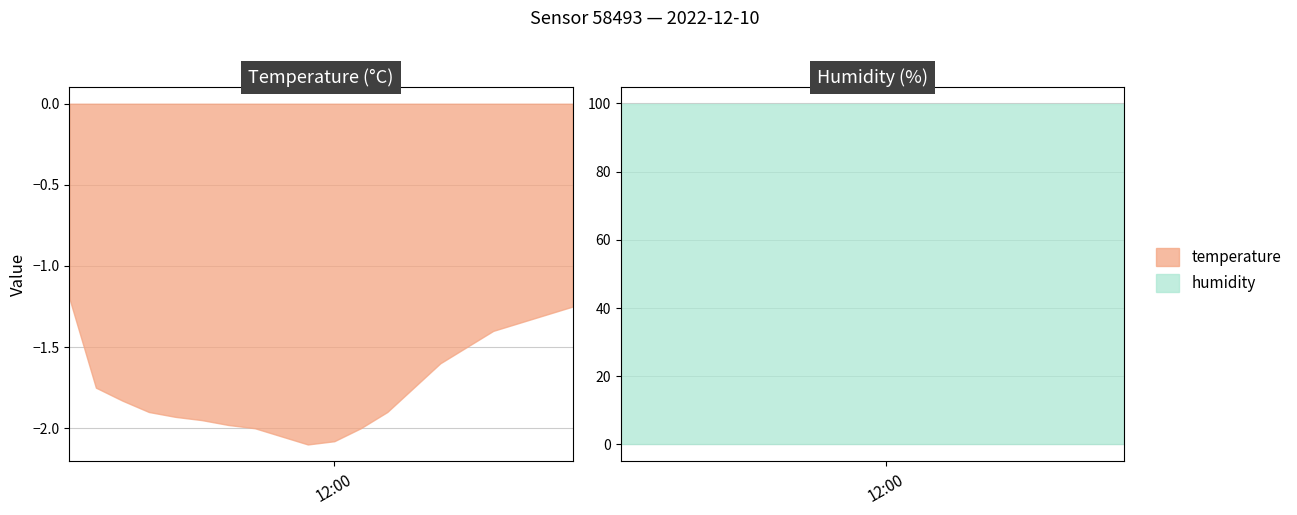

True or false: humidity and temperature intersect in this chart.

False